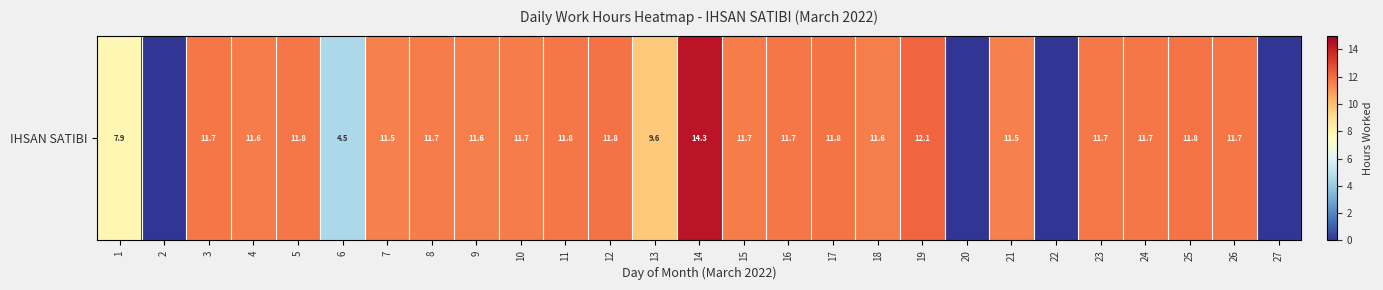

How many categories are shown in the chart?

27